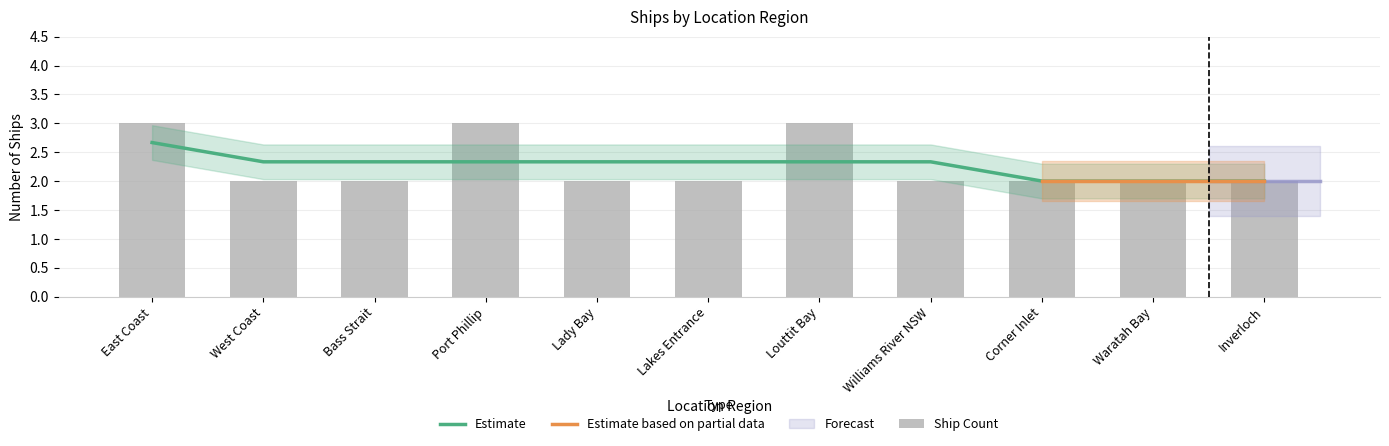

Are the bars grouped side by side (vs. stacked)?

No